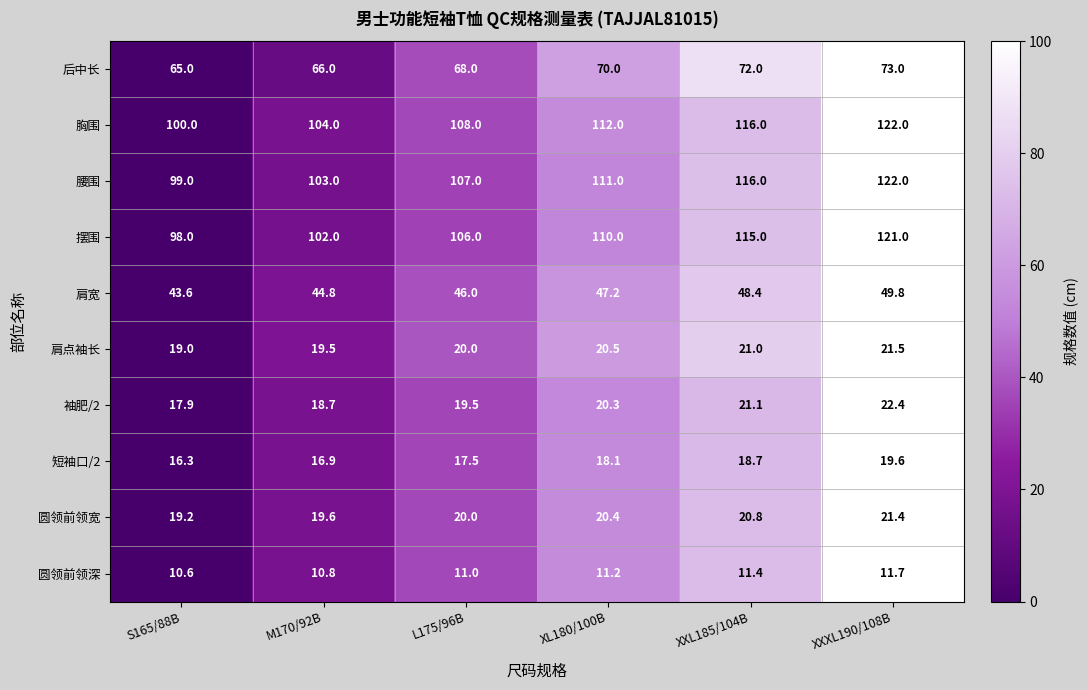

What value does the 后中长 series have at XL180/100B?

70.0